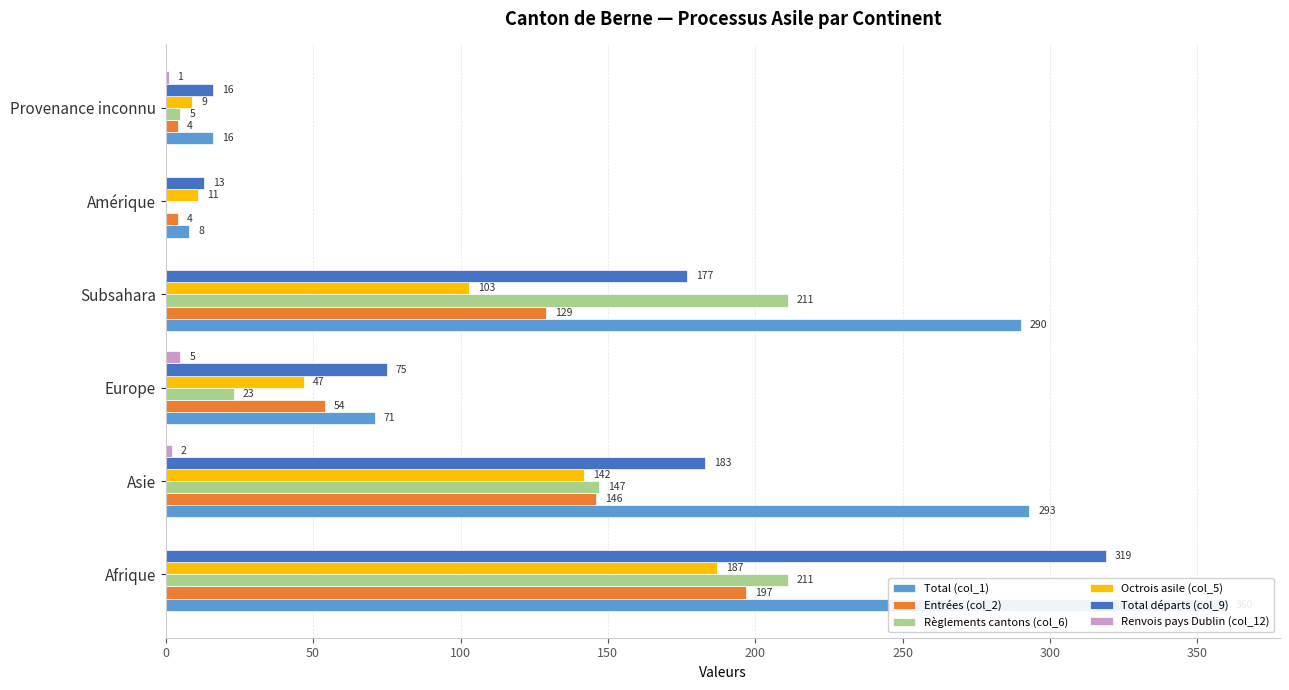

What is the value of the Octrois asile (col_5) bar at the 4th from the left?

103